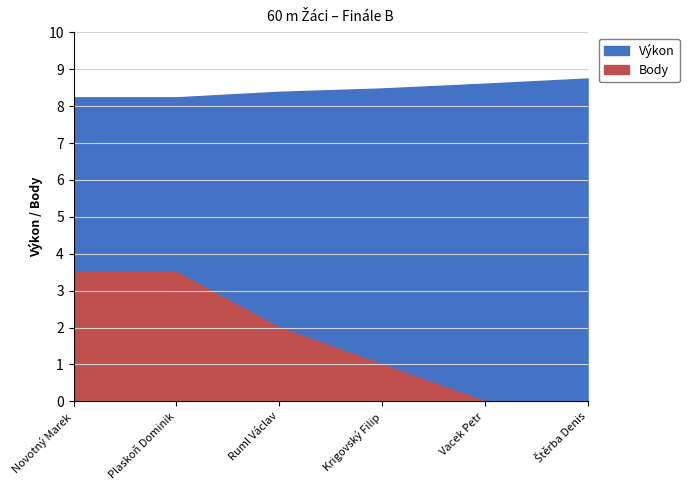

Reading left to right, what are all the values shown in this chart?

Výkon: Novotný Marek=8.2	Plaskoň Dominik=8.2	Ruml Václav=8.4	Krigovský Filip=8.5	Vacek Petr=8.6	Štěrba Denis=8.8
Body: Novotný Marek=3.5	Plaskoň Dominik=3.5	Ruml Václav=2.0	Krigovský Filip=1.0	Vacek Petr=0.0	Štěrba Denis=0.0